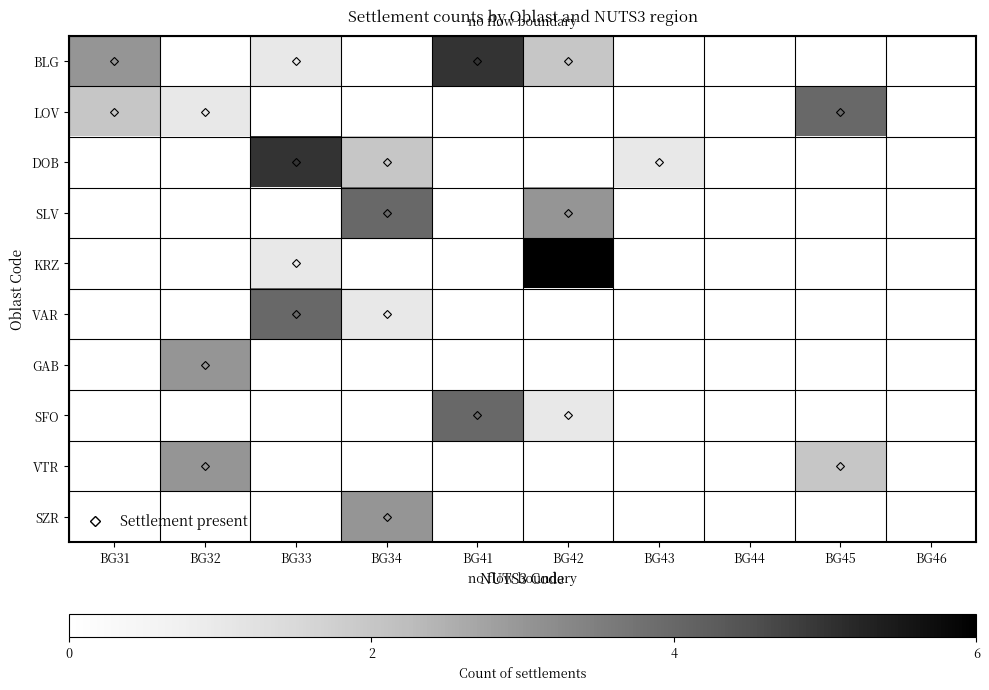

What is the total value across all series at BG45?

6